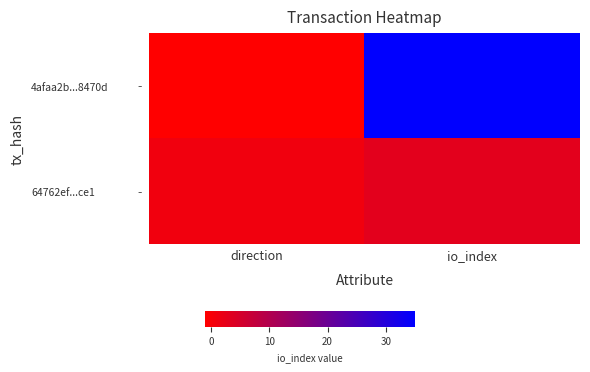

At how many categories does at least one series exceed 21?

1